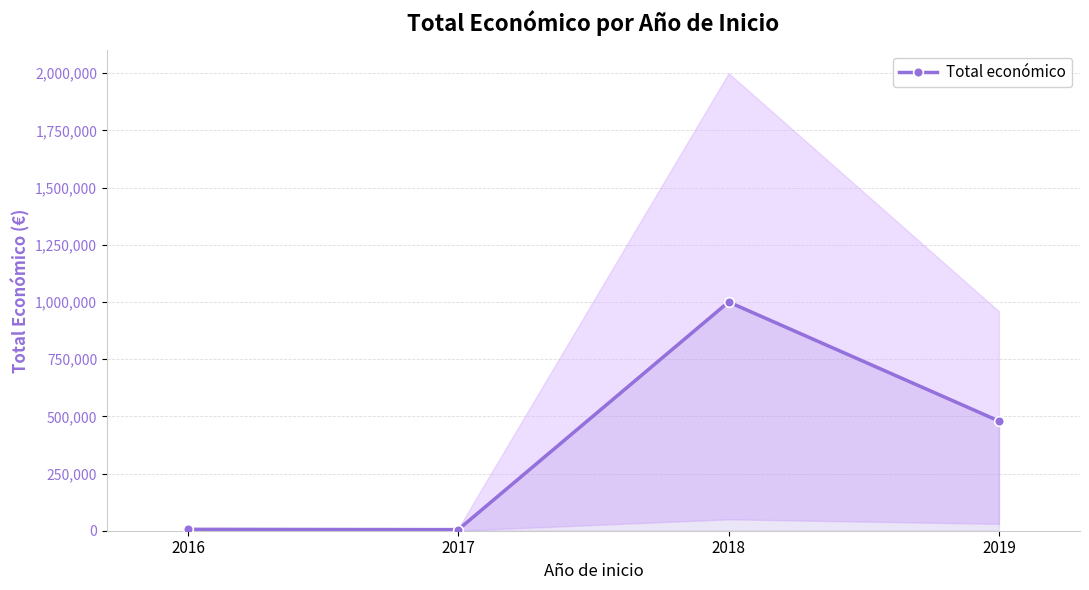

True or false: the data shows 673048 at 2018.

False